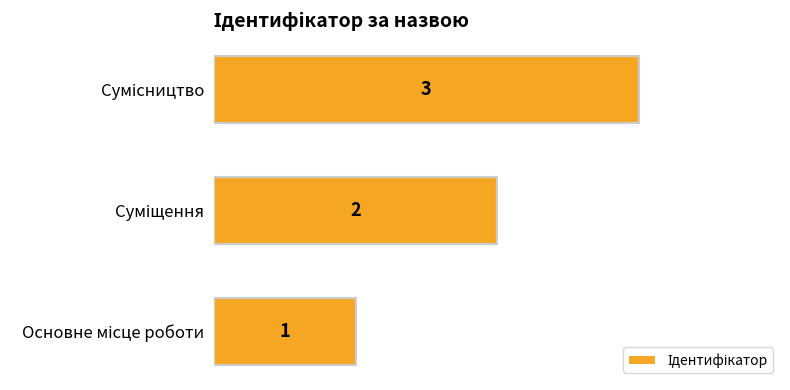

How many bars are there in total?

3